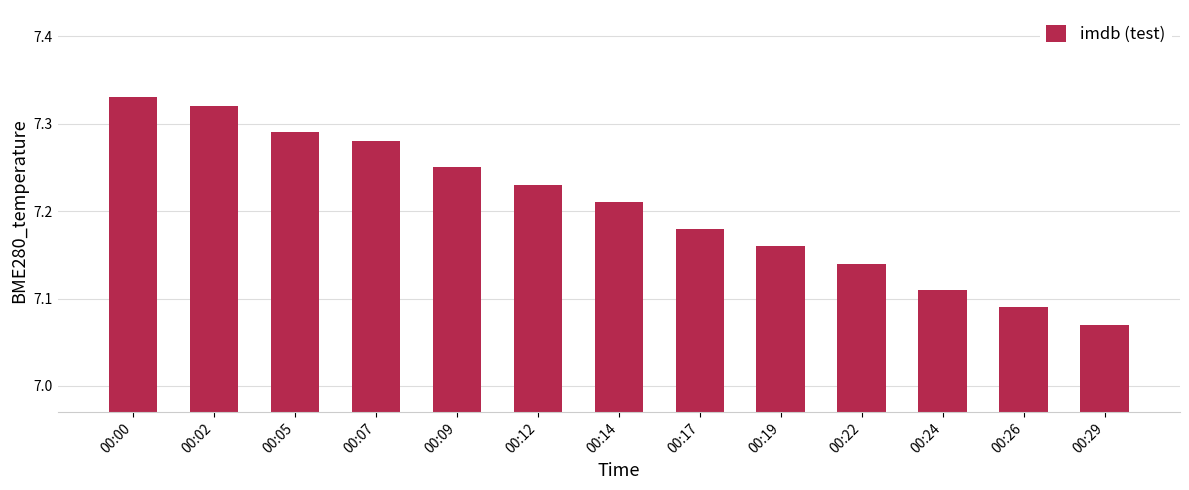

List the labels in order of value, largest first.

00:00, 00:02, 00:05, 00:07, 00:09, 00:12, 00:14, 00:17, 00:19, 00:22, 00:24, 00:26, 00:29